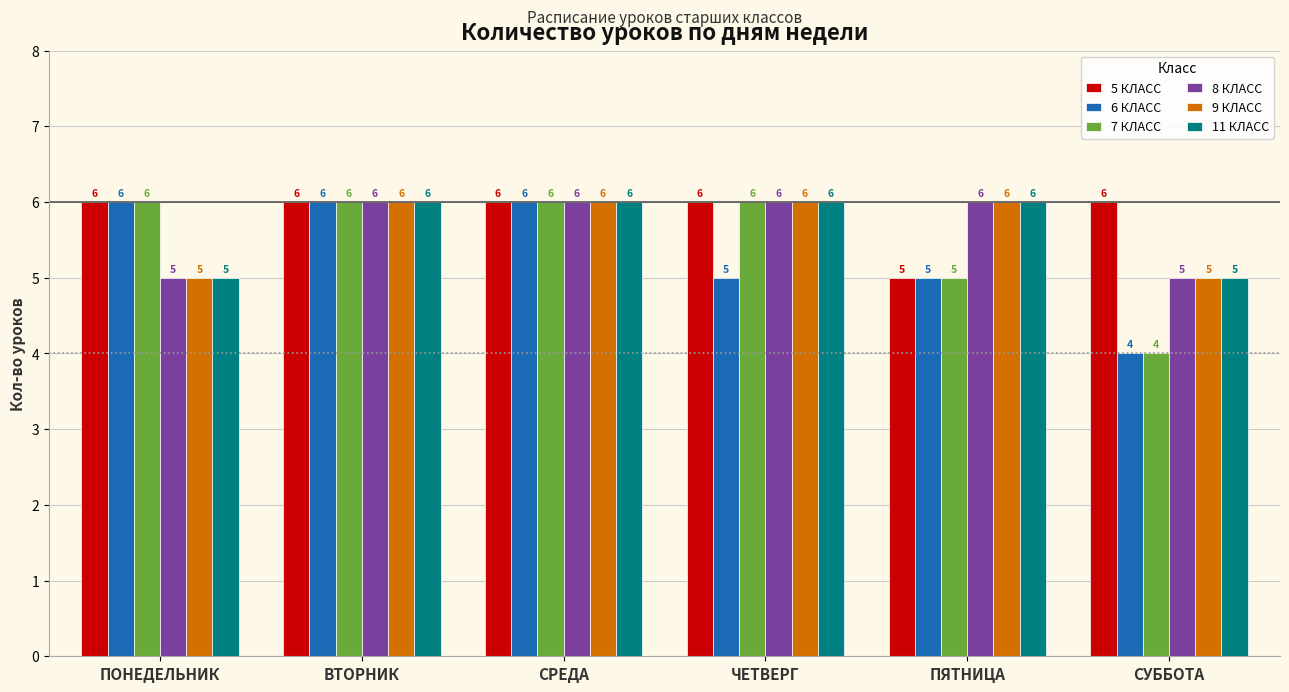

What is the minimum value for 8 КЛАСС?

5